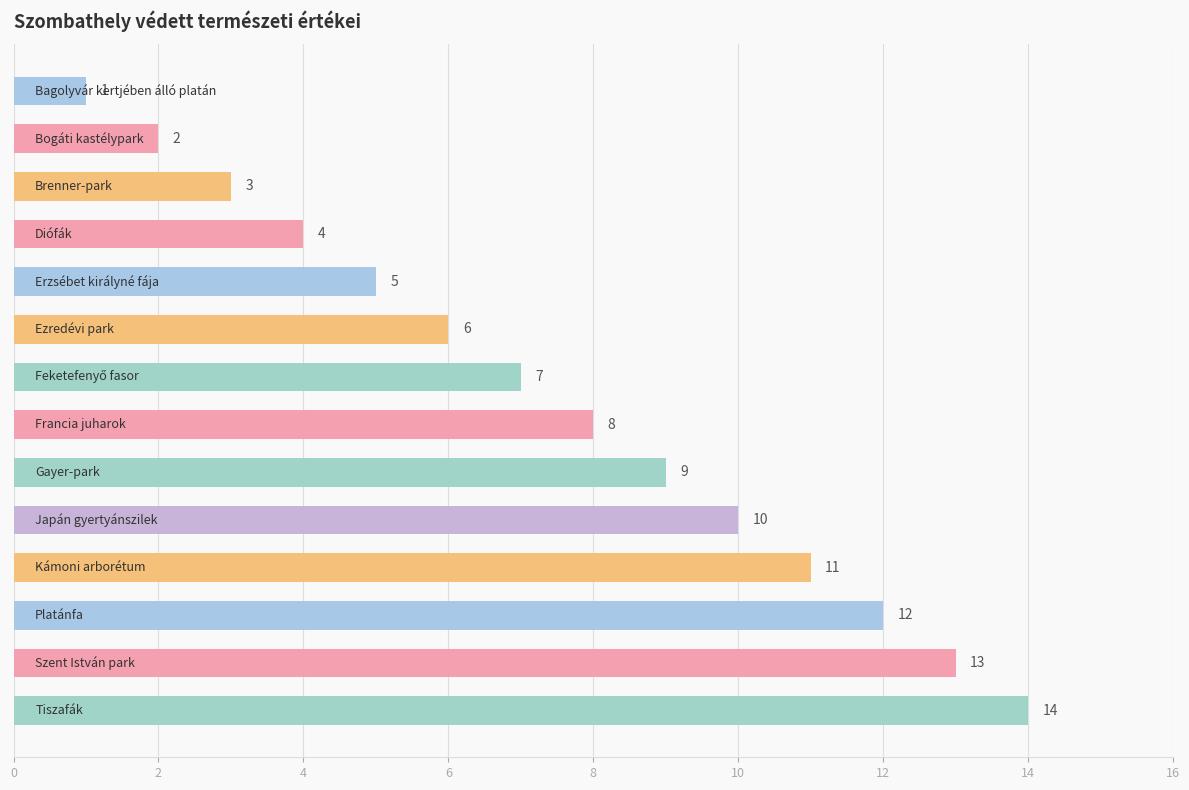

What is the greatest value displayed?

14